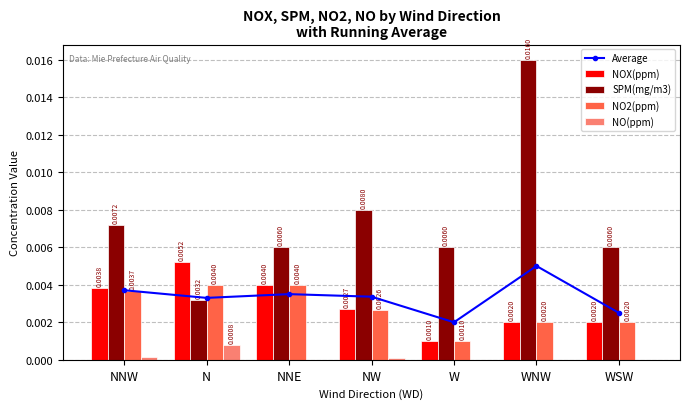

Reading left to right, extract all data points from this chart.

Average: NNW=0.0	N=0.0	NNE=0.0	NW=0.0	W=0.0	WNW=0.0	WSW=0.0
NOX(ppm): NNW=0.0	N=0.0	NNE=0.0	NW=0.0	W=0.0	WNW=0.0	WSW=0.0
SPM(mg/m3): NNW=0.0	N=0.0	NNE=0.0	NW=0.0	W=0.0	WNW=0.0	WSW=0.0
NO2(ppm): NNW=0.0	N=0.0	NNE=0.0	NW=0.0	W=0.0	WNW=0.0	WSW=0.0
NO(ppm): NNW=0.0	N=0.0	NNE=0.0	NW=0.0	W=0.0	WNW=0.0	WSW=0.0